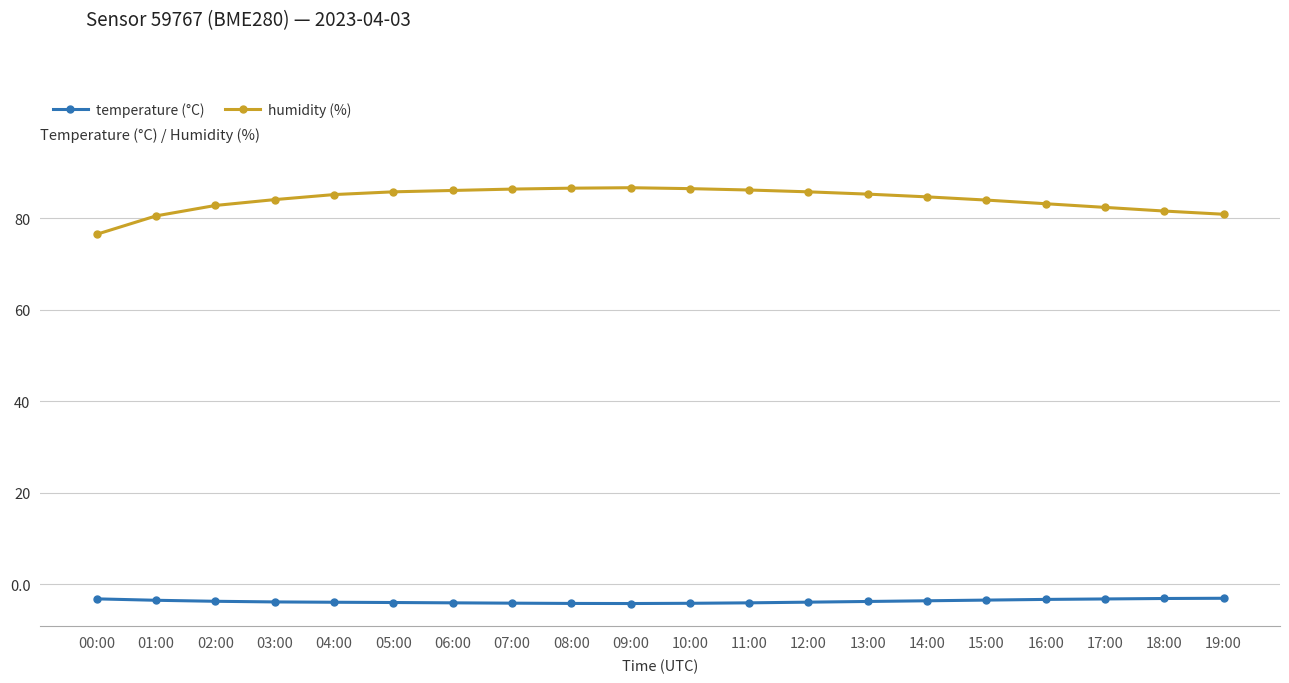

What is the sum of the humidity (%) values at 18:00 and 13:00?

166.9